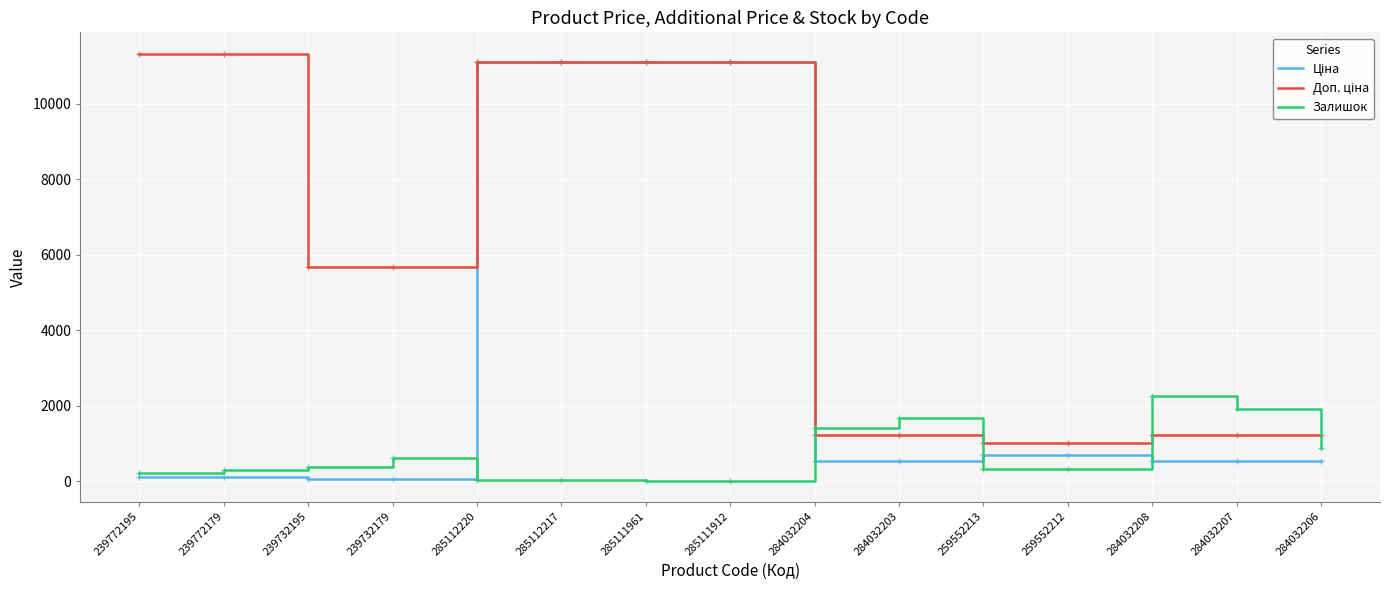

True or false: Залишок has a value of 370.0 at 239732195.

True